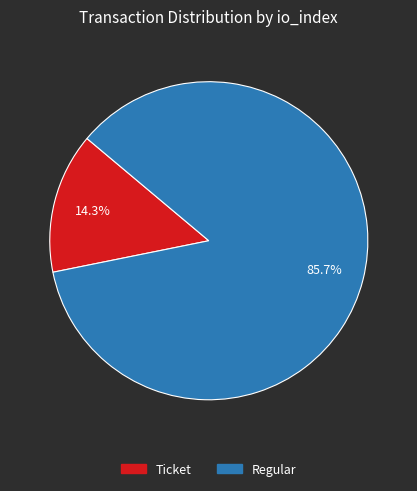

Does any single category account for the majority?

Yes